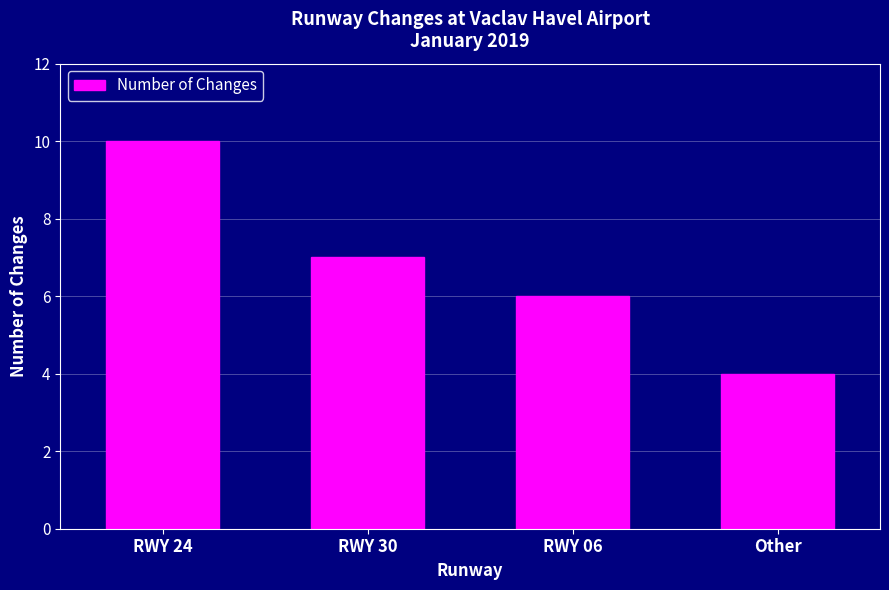

Which has a higher value, RWY 24 or RWY 30?

RWY 24